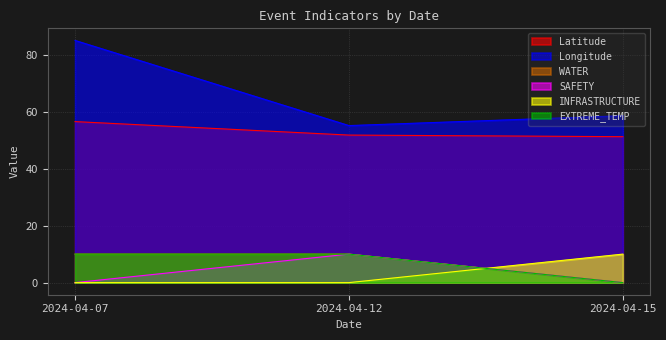

Does the chart have visible grid lines?

Yes